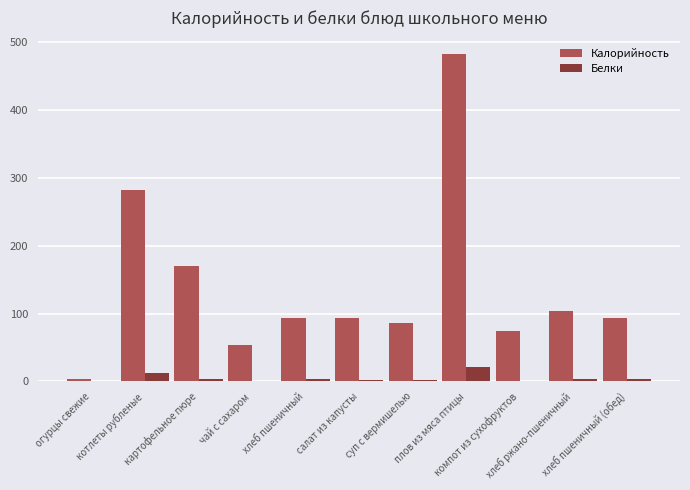

What is the maximum value shown in the chart?

482.8